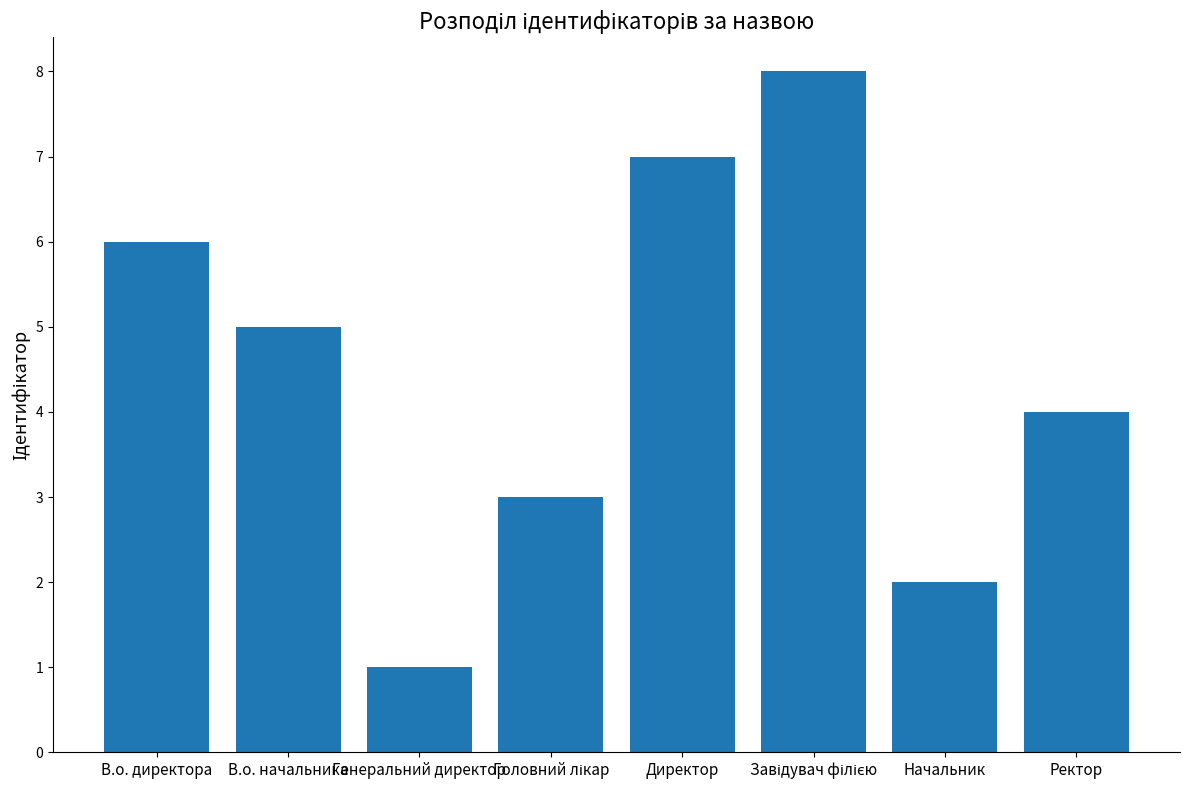

Are the bars grouped side by side (vs. stacked)?

No